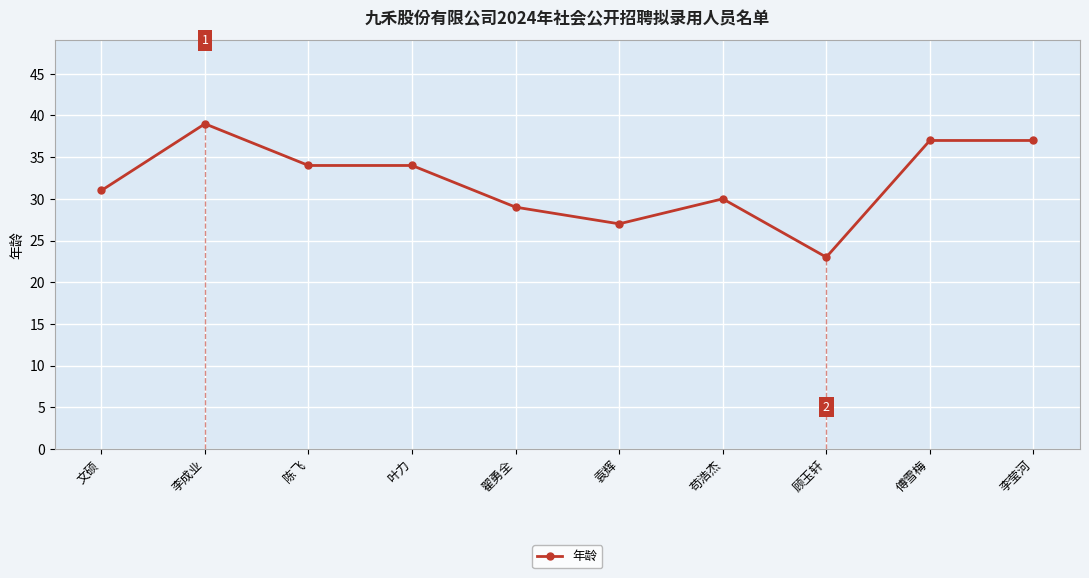

Which has a higher value, 李成业 or 苟浩杰?

李成业